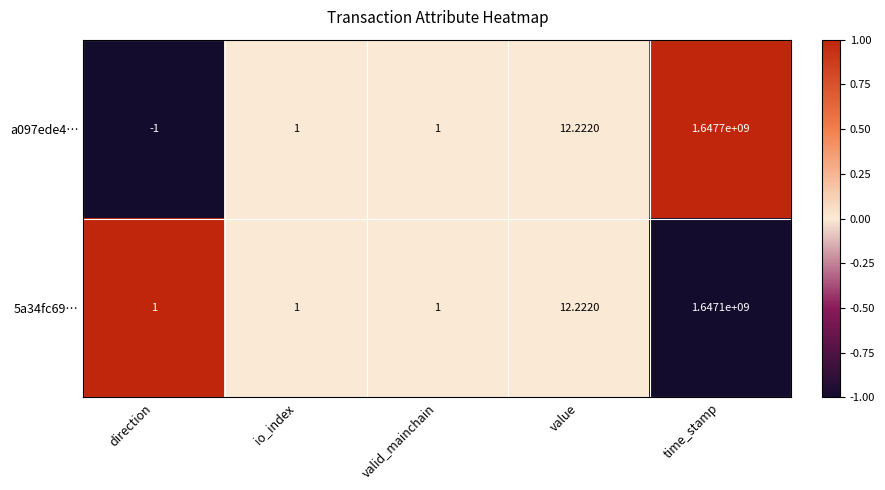

Which category has the highest value across all series?

time_stamp